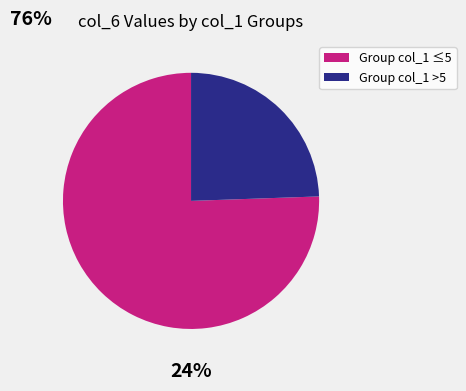

Is there any slice that represents more than half of the pie?

Yes